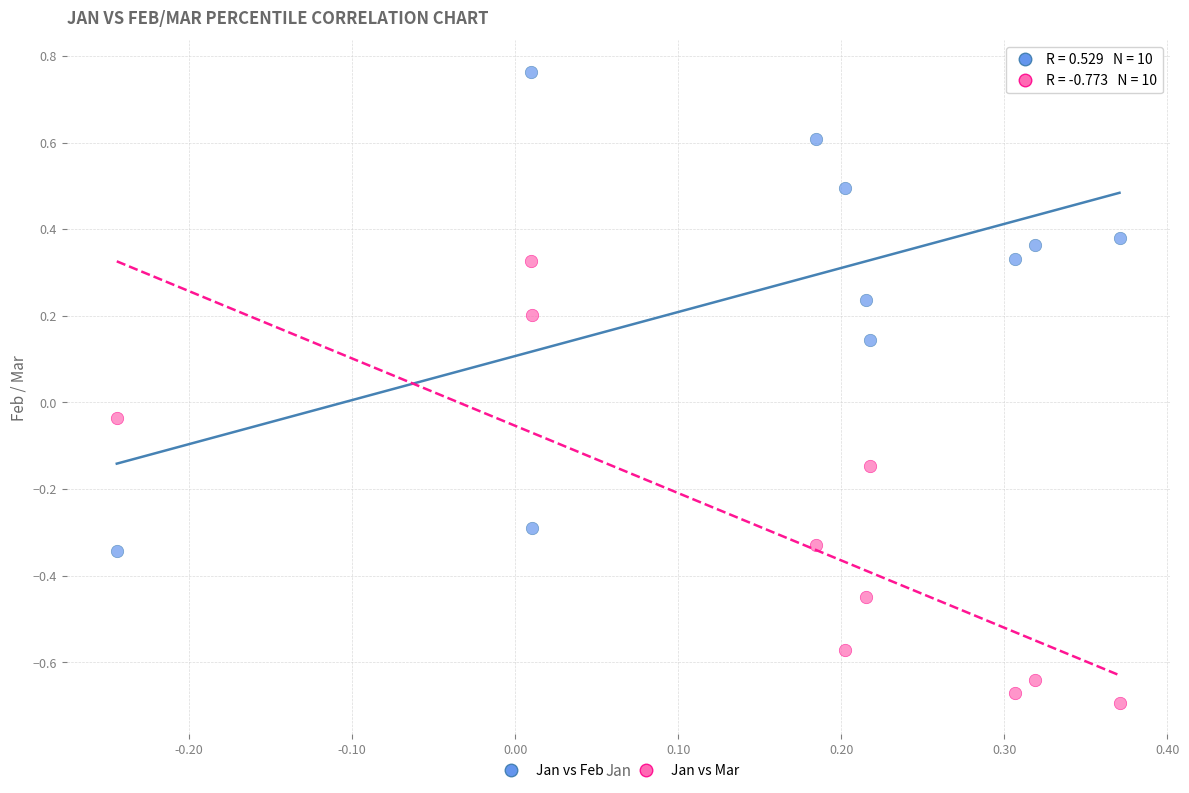

Which series has the largest Y range (max minus min)?

Jan vs Feb